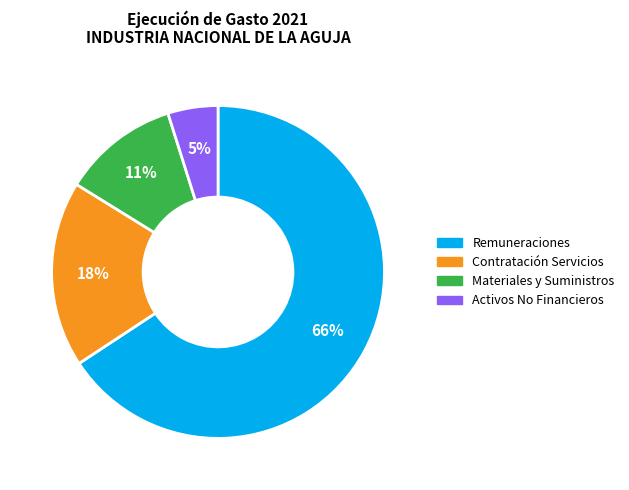

How many segments does this pie chart have?

4